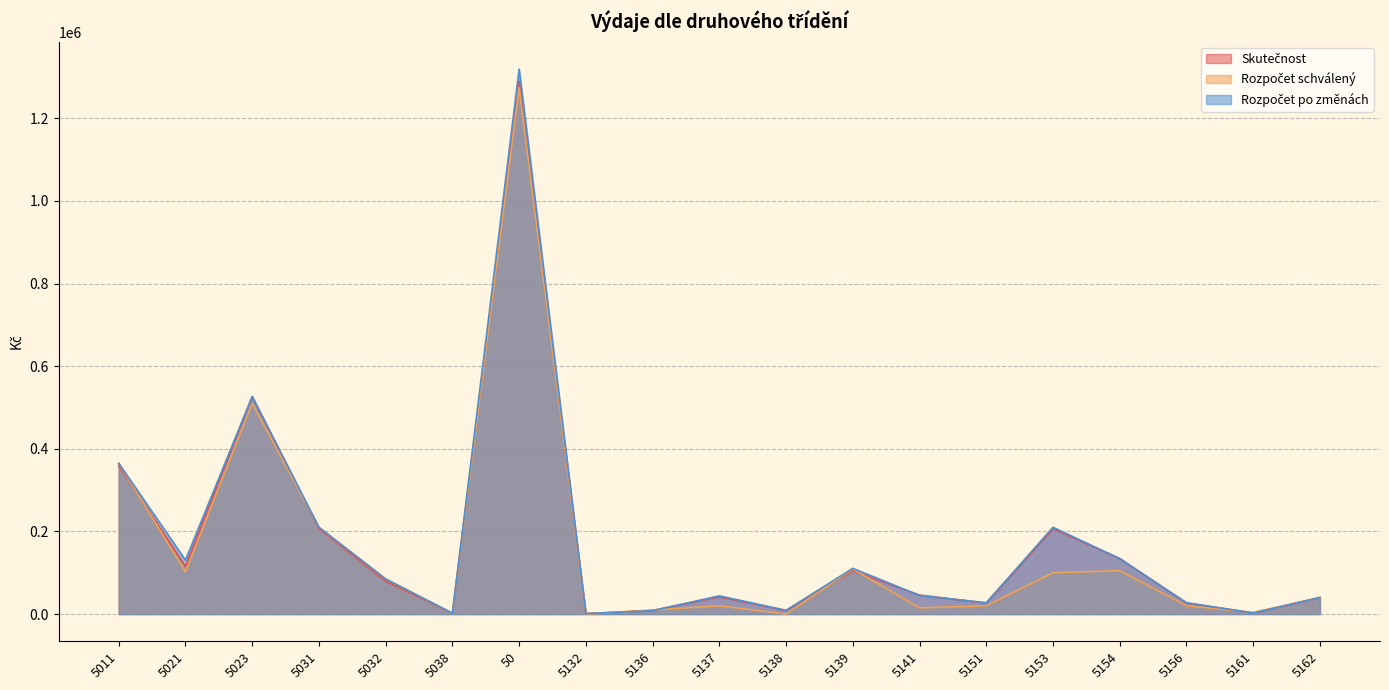

Rank the series by their average value, from highest to lowest.

Rozpočet po změnách, Skutečnost, Rozpočet schválený